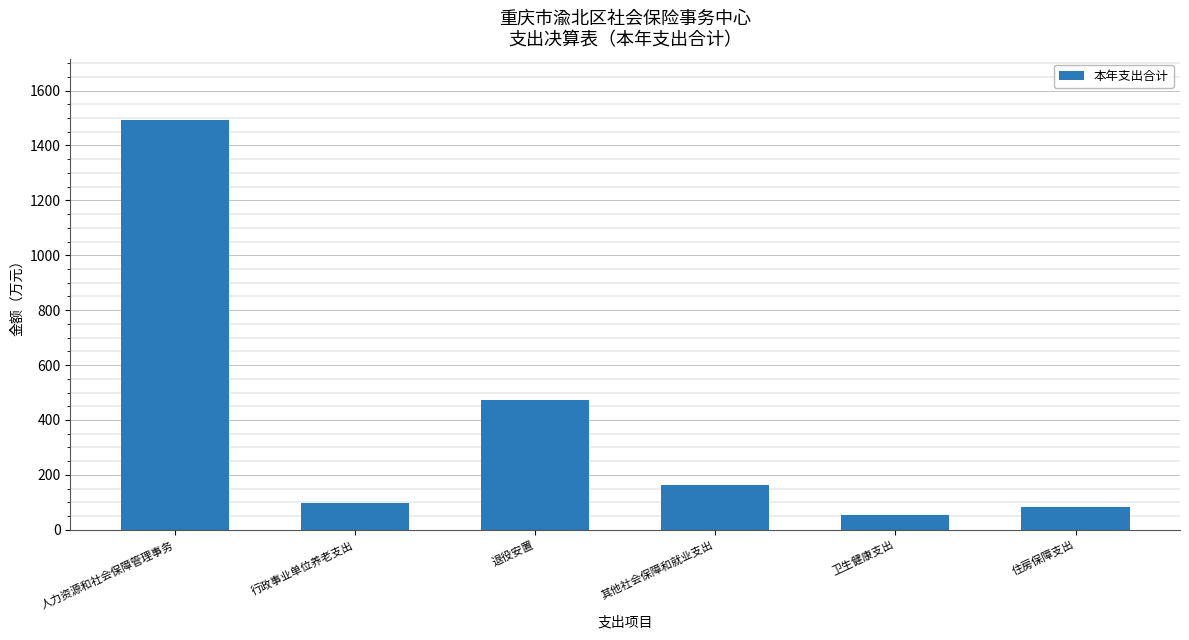

What is the label of the 6th bar from the right?

人力资源和社会保障管理事务